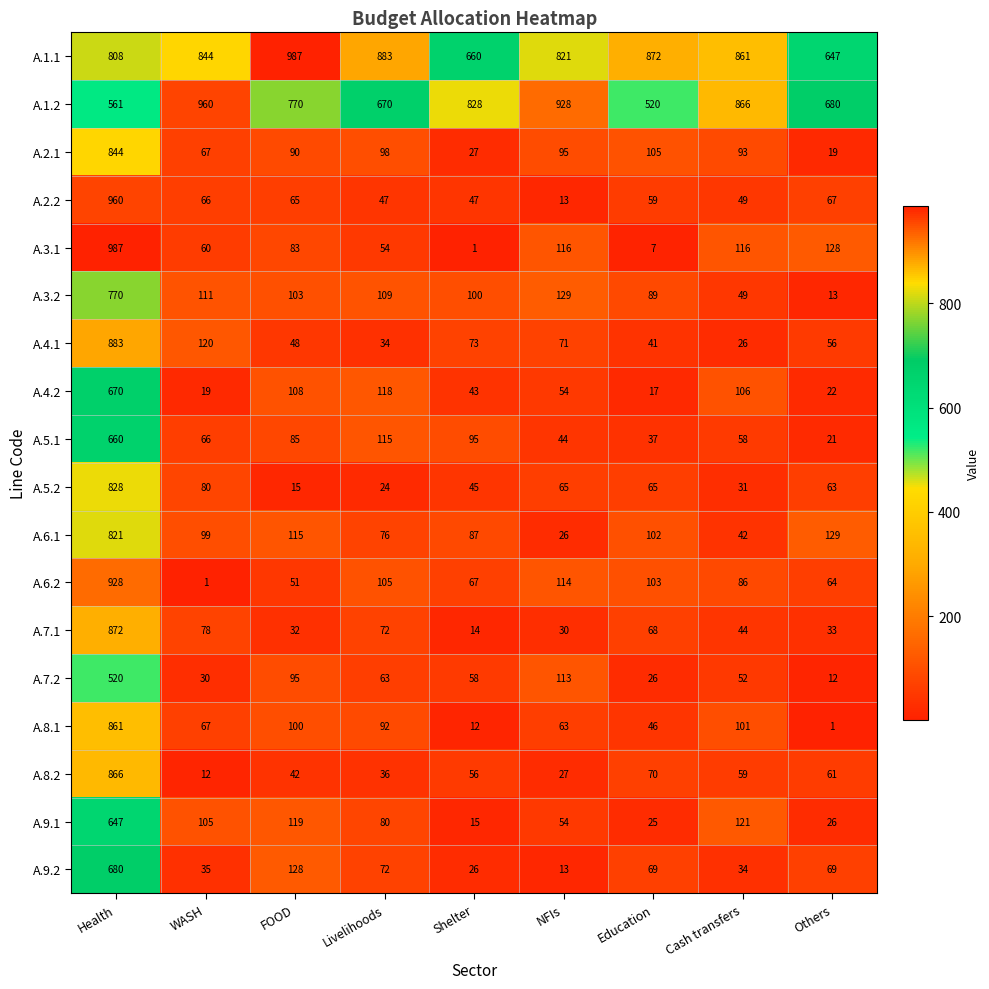

What is the greatest value displayed?

987